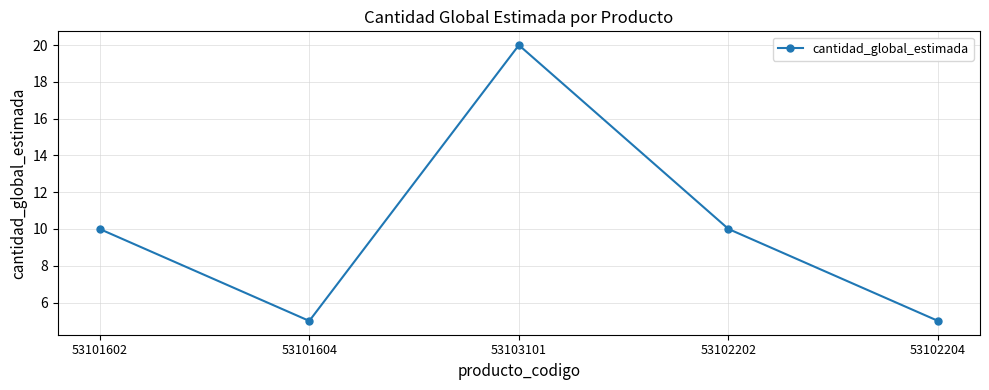

How many points are higher than both their immediate neighbors (excluding endpoints)?

1